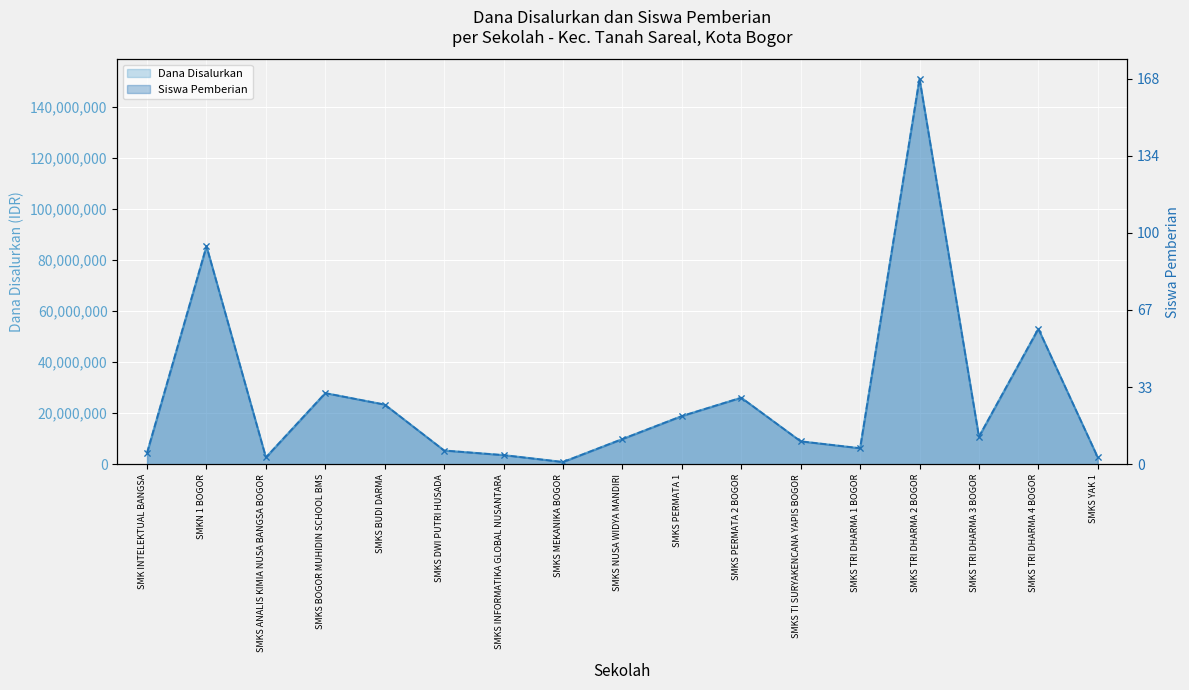

True or false: Dana Disalurkan and Siswa Pemberian intersect in this chart.

False